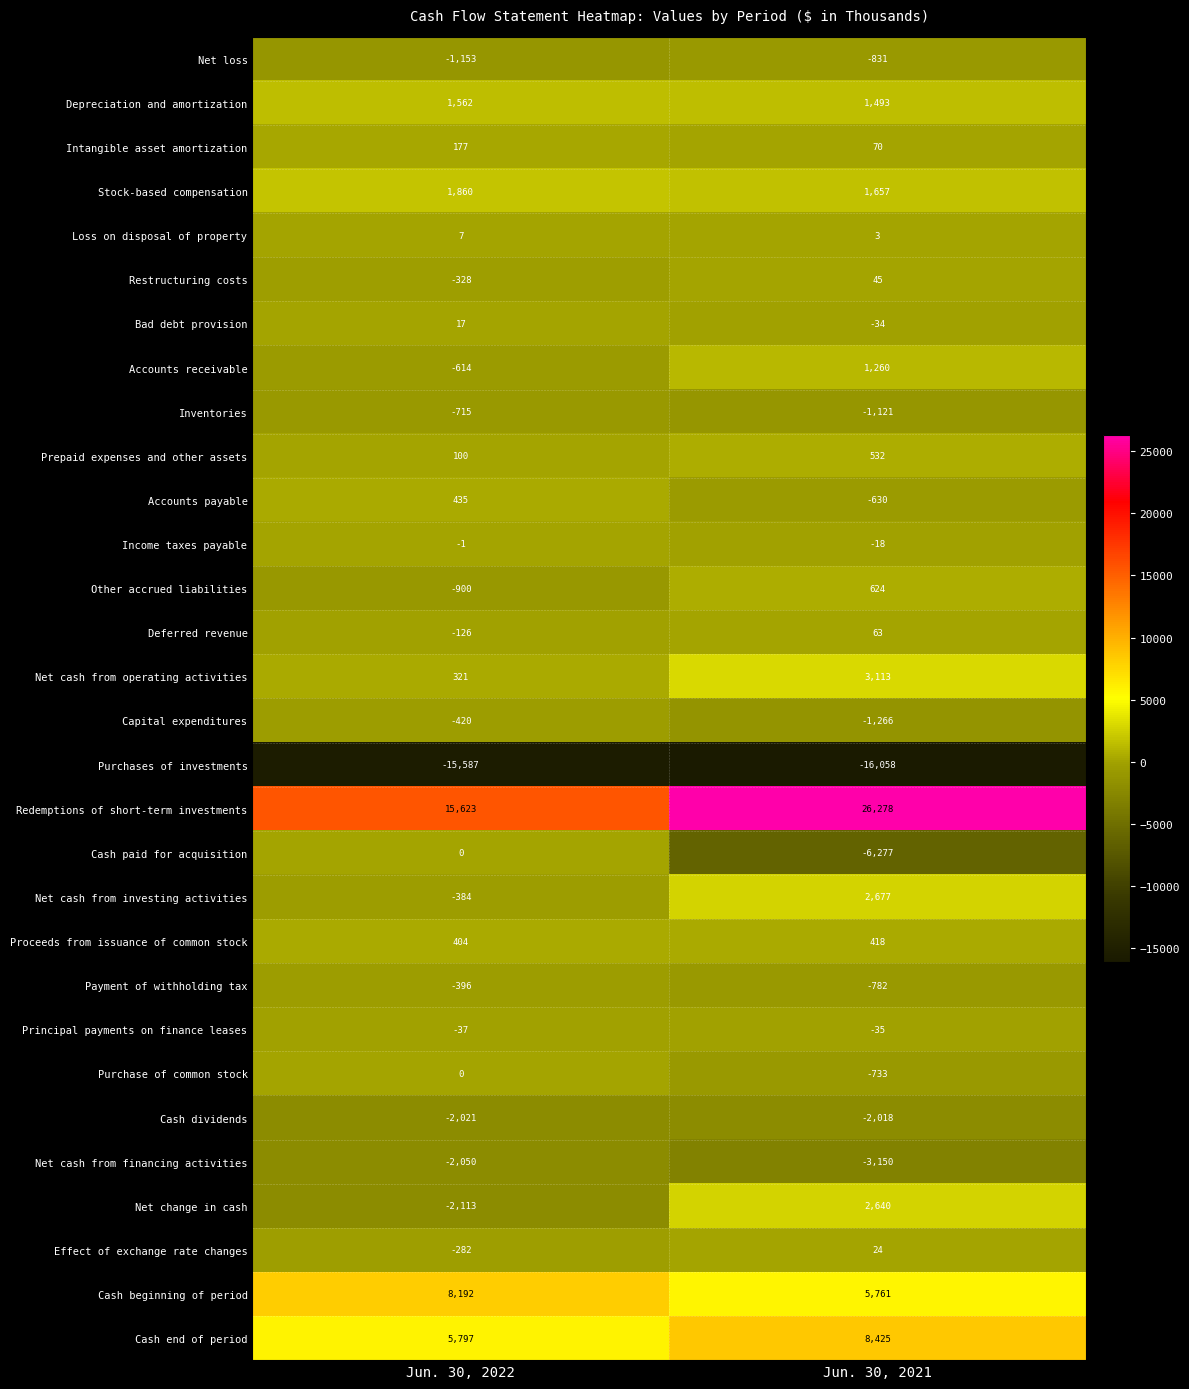

At how many categories does at least one series exceed 16506?

1